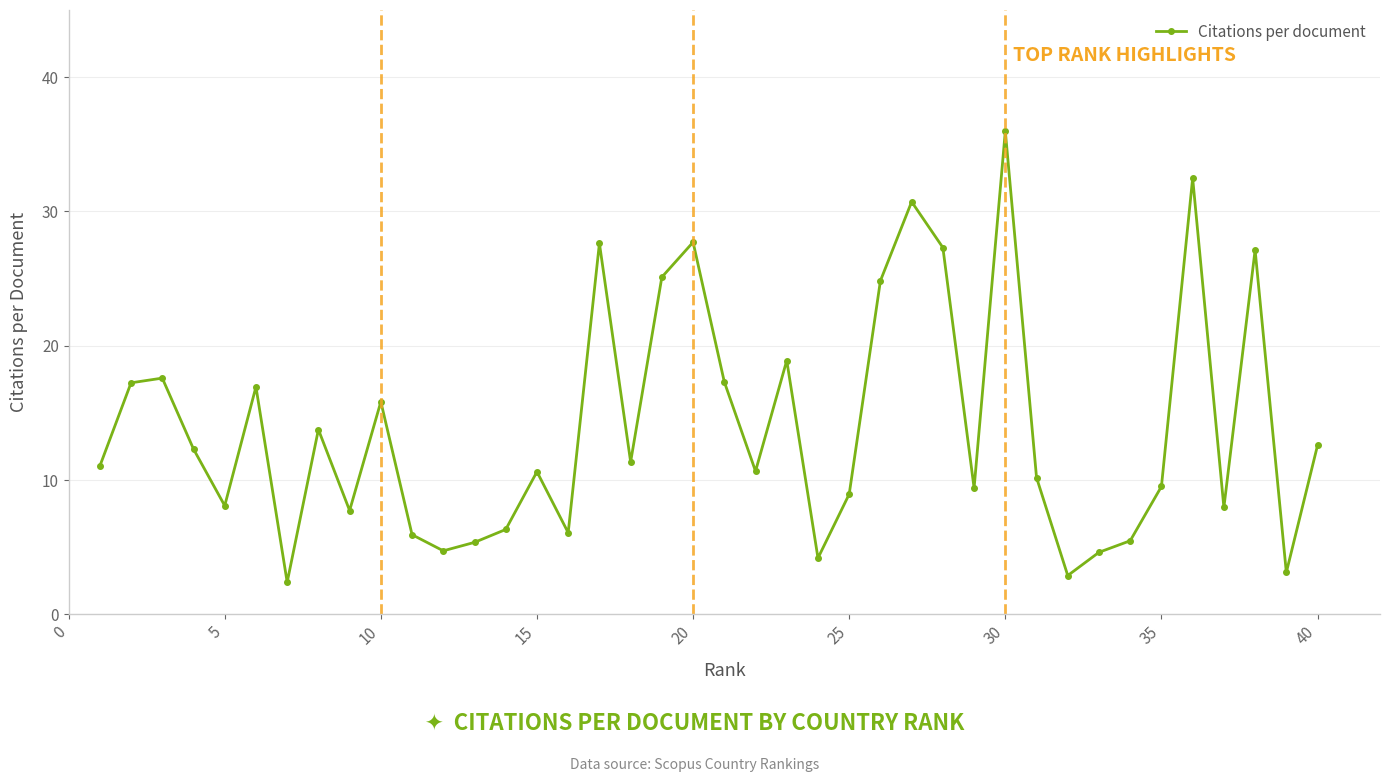

True or false: there are more than 0 points higher than both neighbors.

True